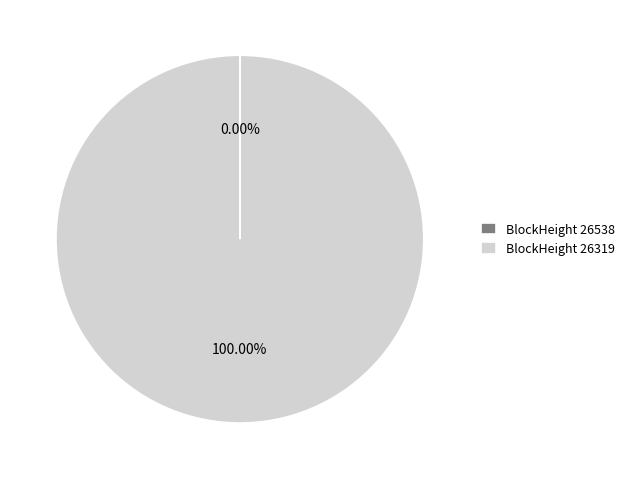

Which category accounts for the majority?

BlockHeight 26319